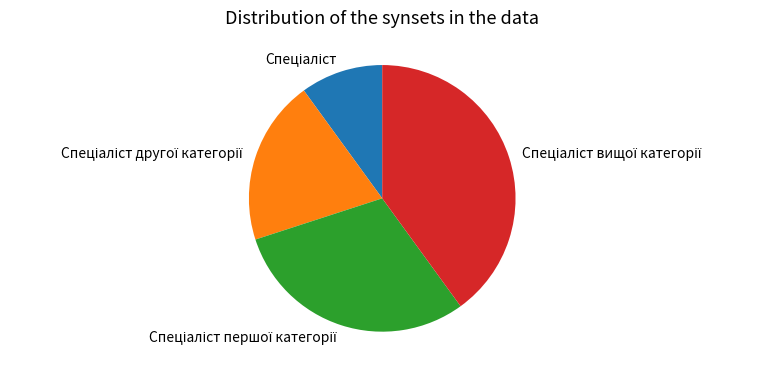

Does any single category account for the majority?

No